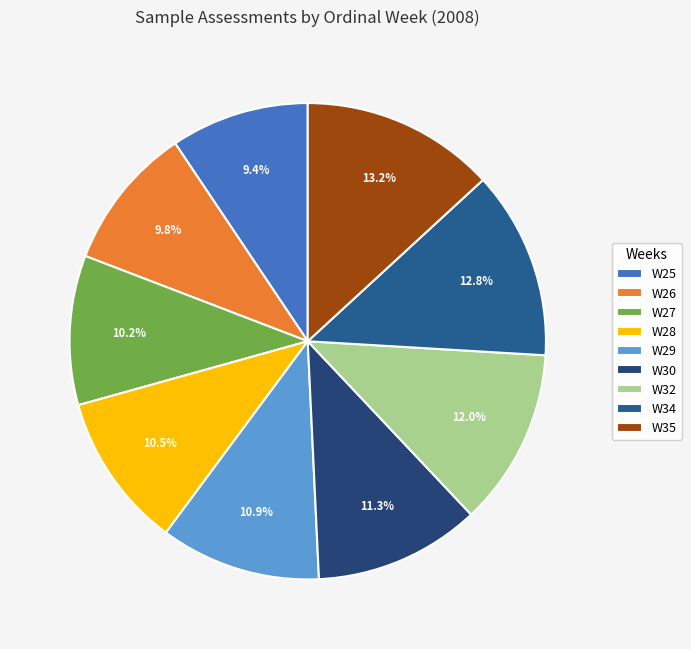

Is there any slice that represents more than half of the pie?

No